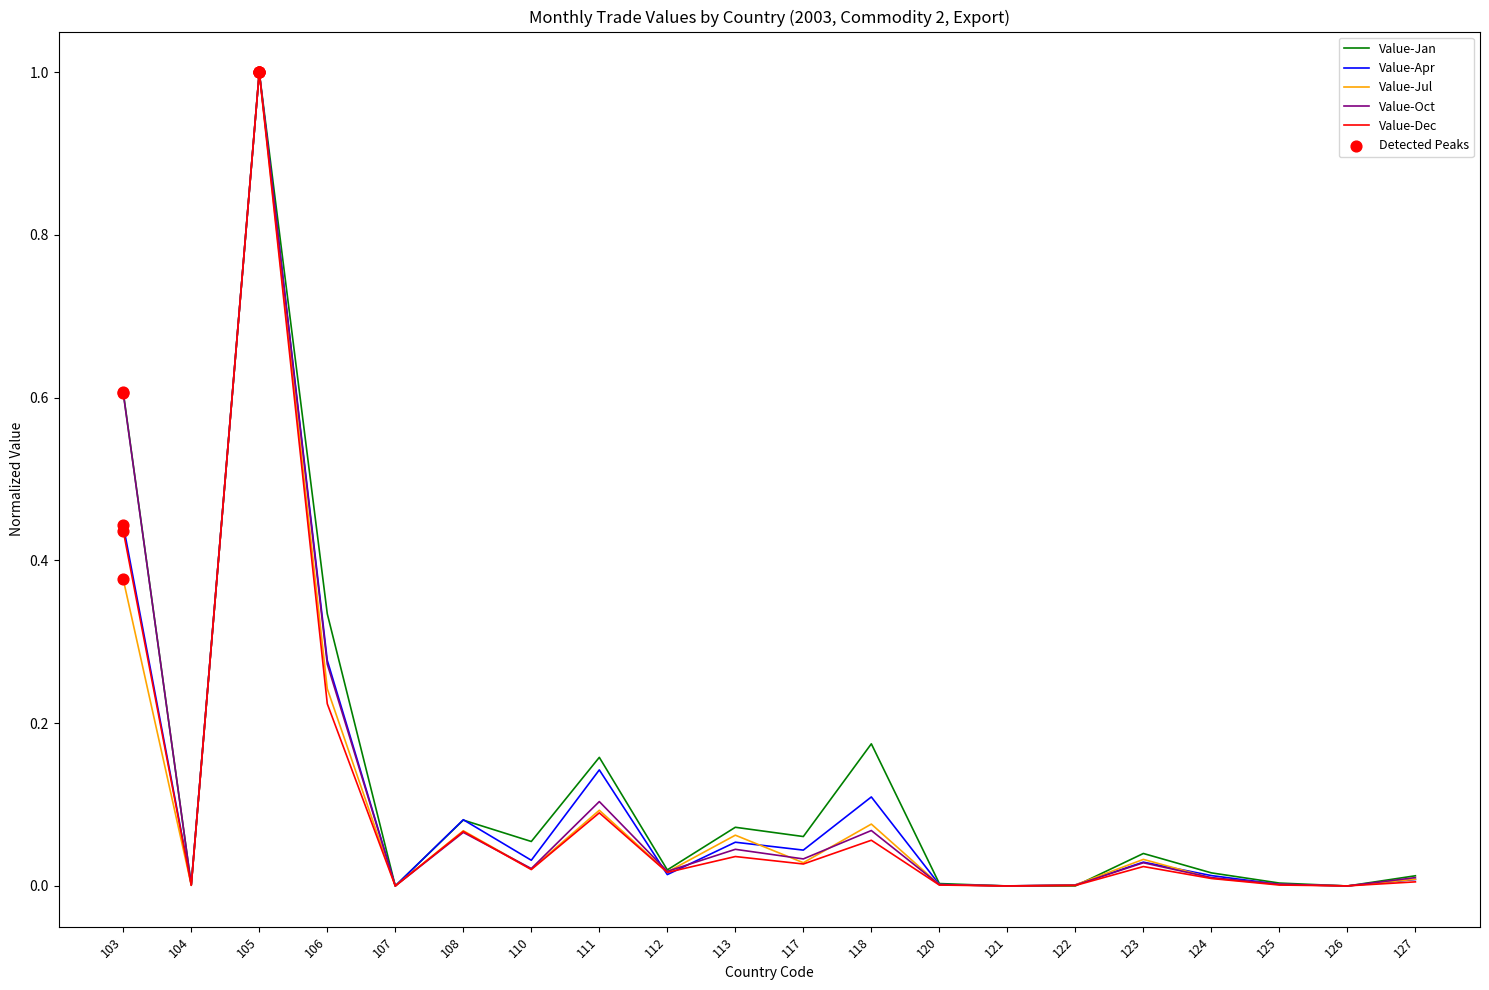

At which category is the sum across all series the highest?

105